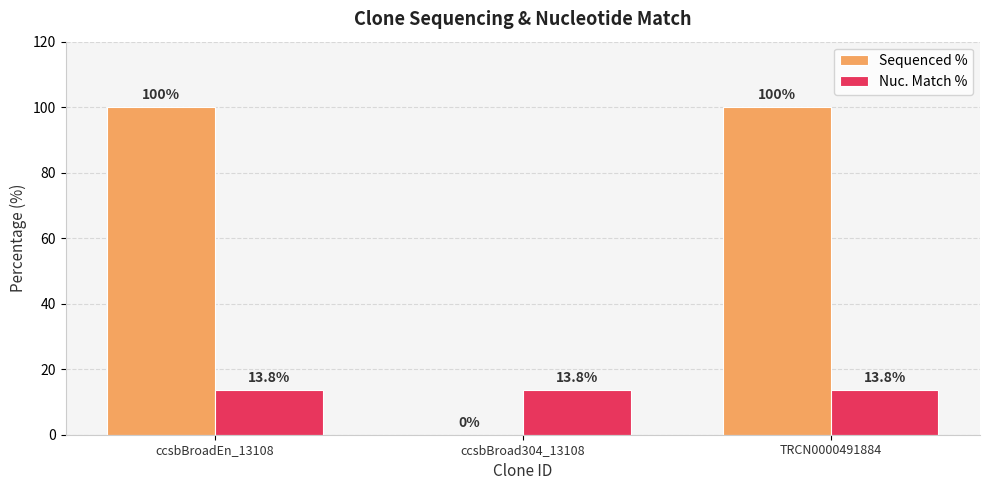

What is the approximate value of Nuc. Match % at ccsbBroadEn_13108?

13.8